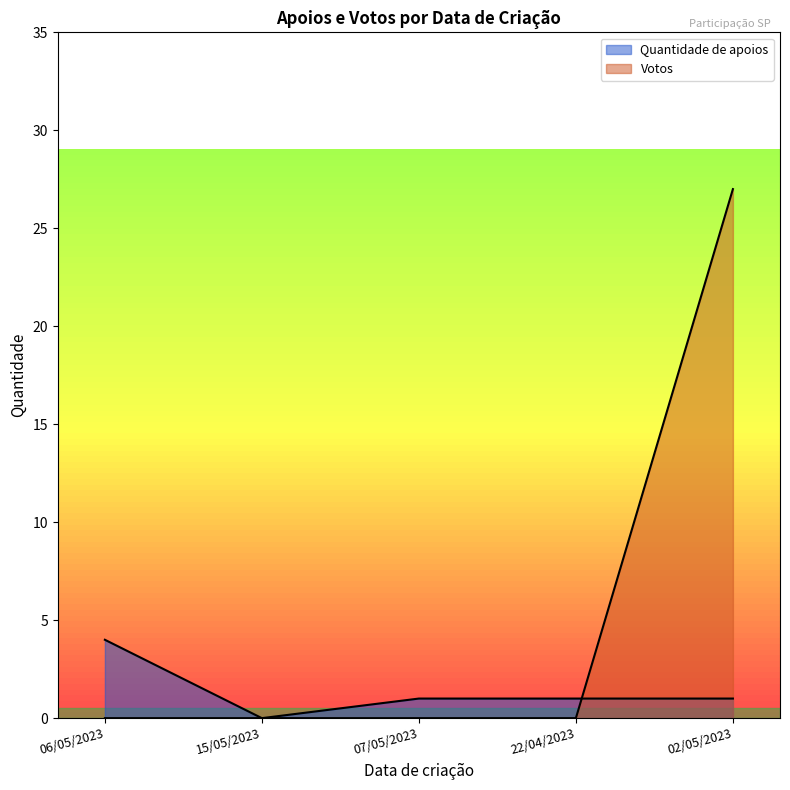

The value of Quantidade de apoios at 07/05/2023 is 2. True or false?

False